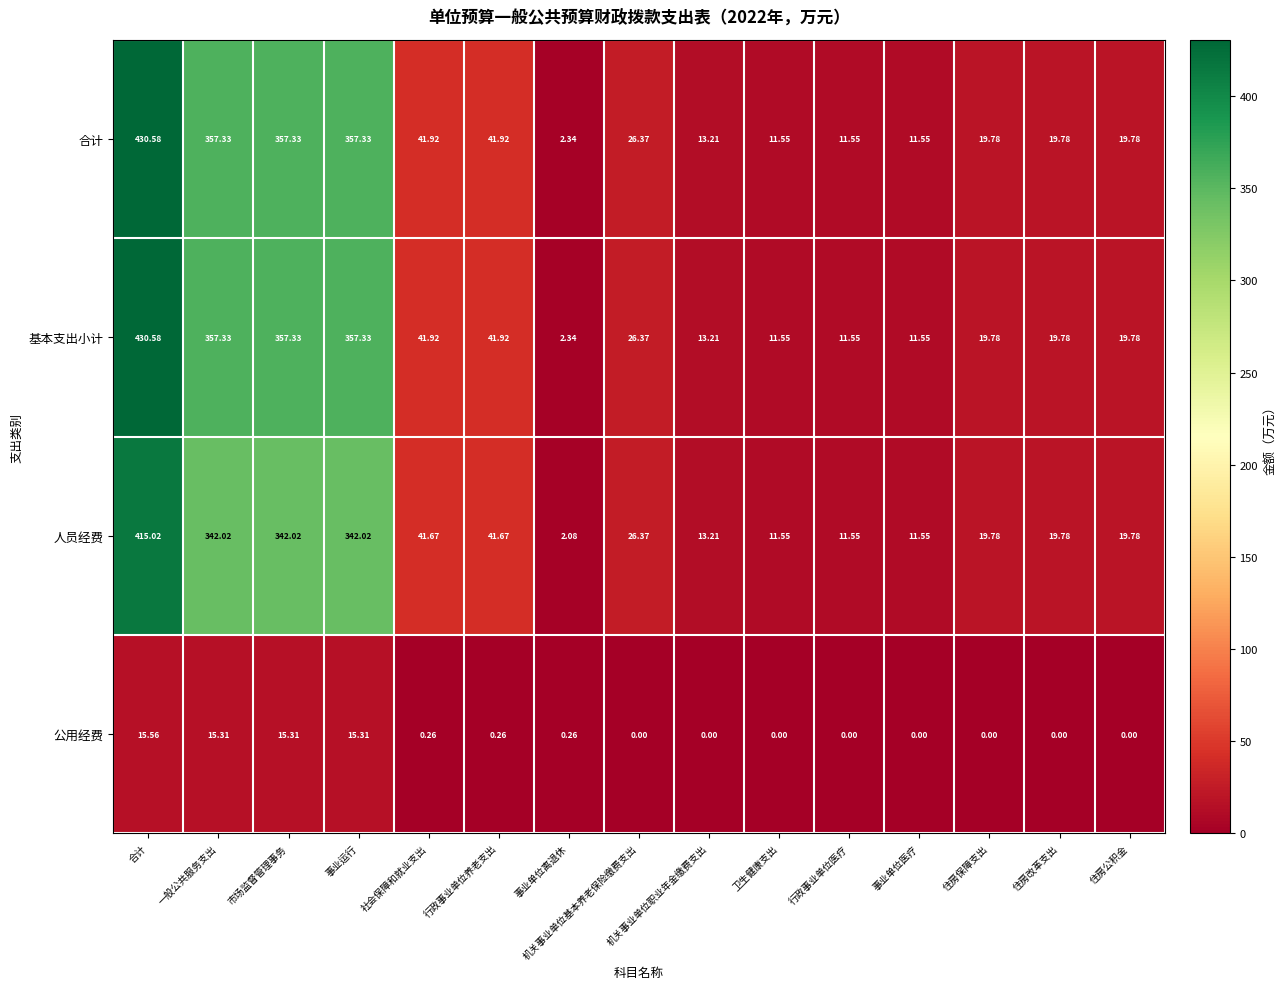

At which label does 人员经费 reach its peak?

合计